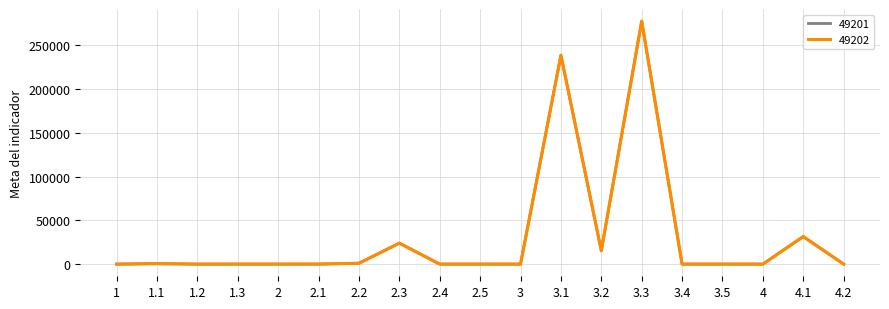

Does the chart display data point markers on the line(s)?

No